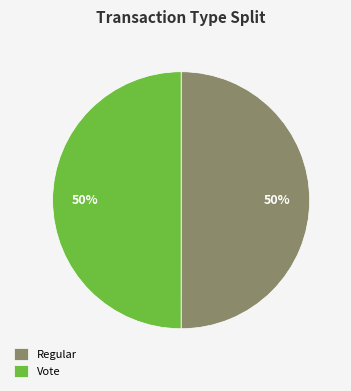

Count the number of slices in the pie.

2